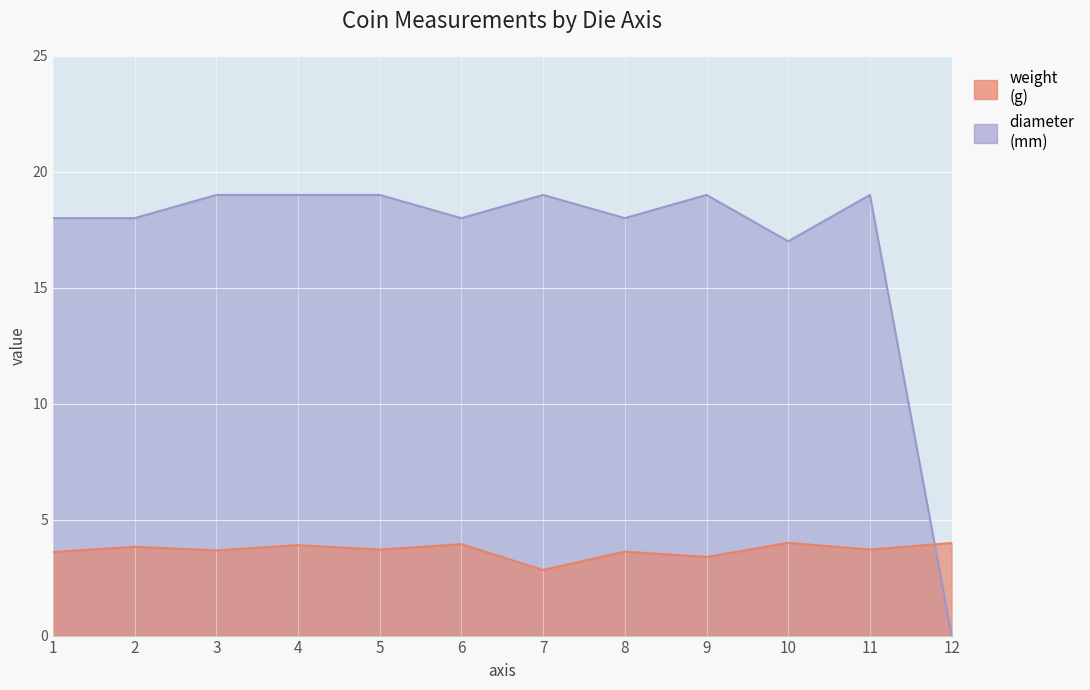

Which label corresponds to the largest value in the chart?

3